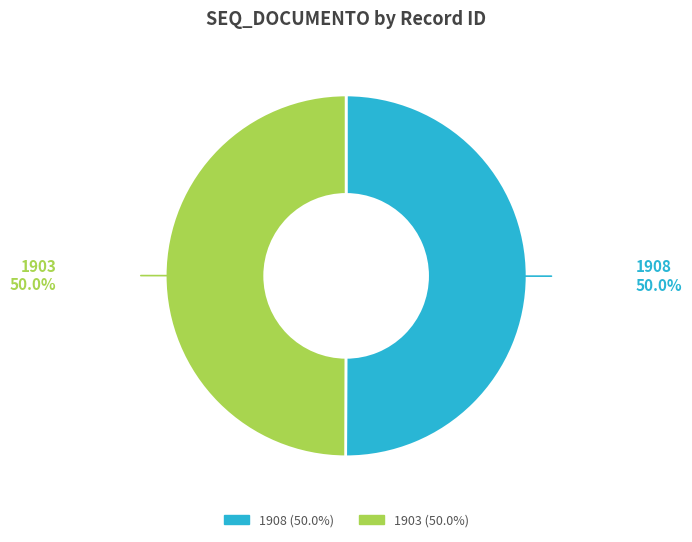

How many slices are in this pie chart?

2